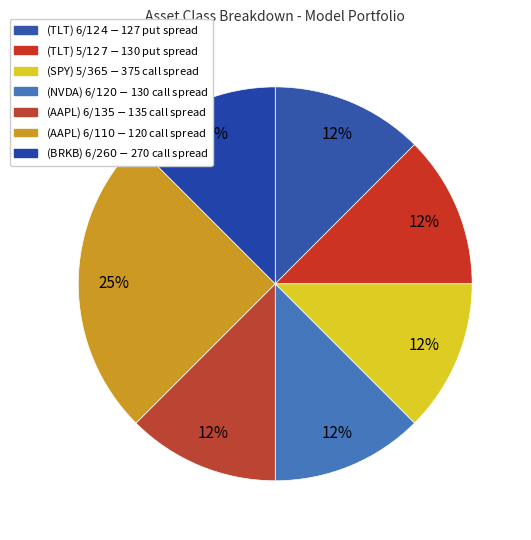

Which category has the smallest portion of the pie?

(TLT) 6/$124-$127 put spread